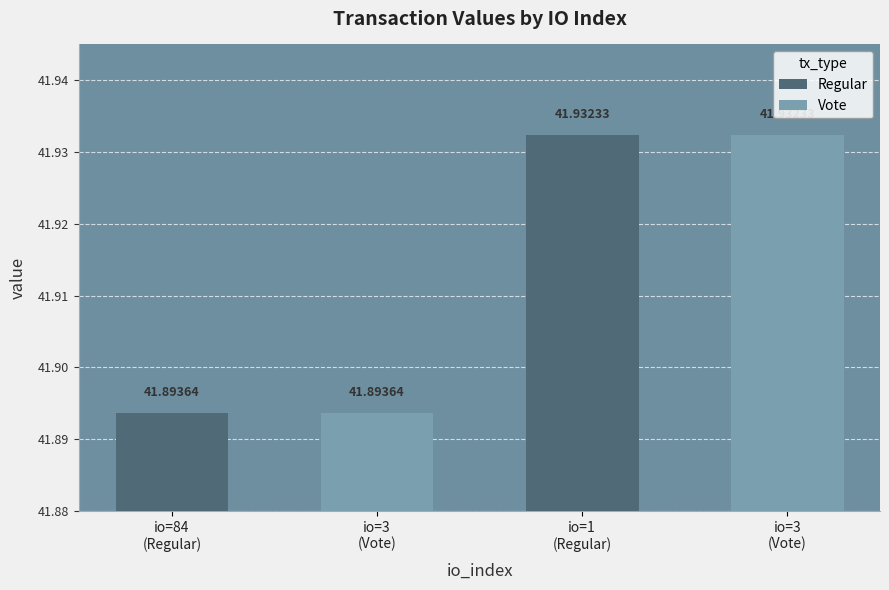

How many bars are there in each group?

2